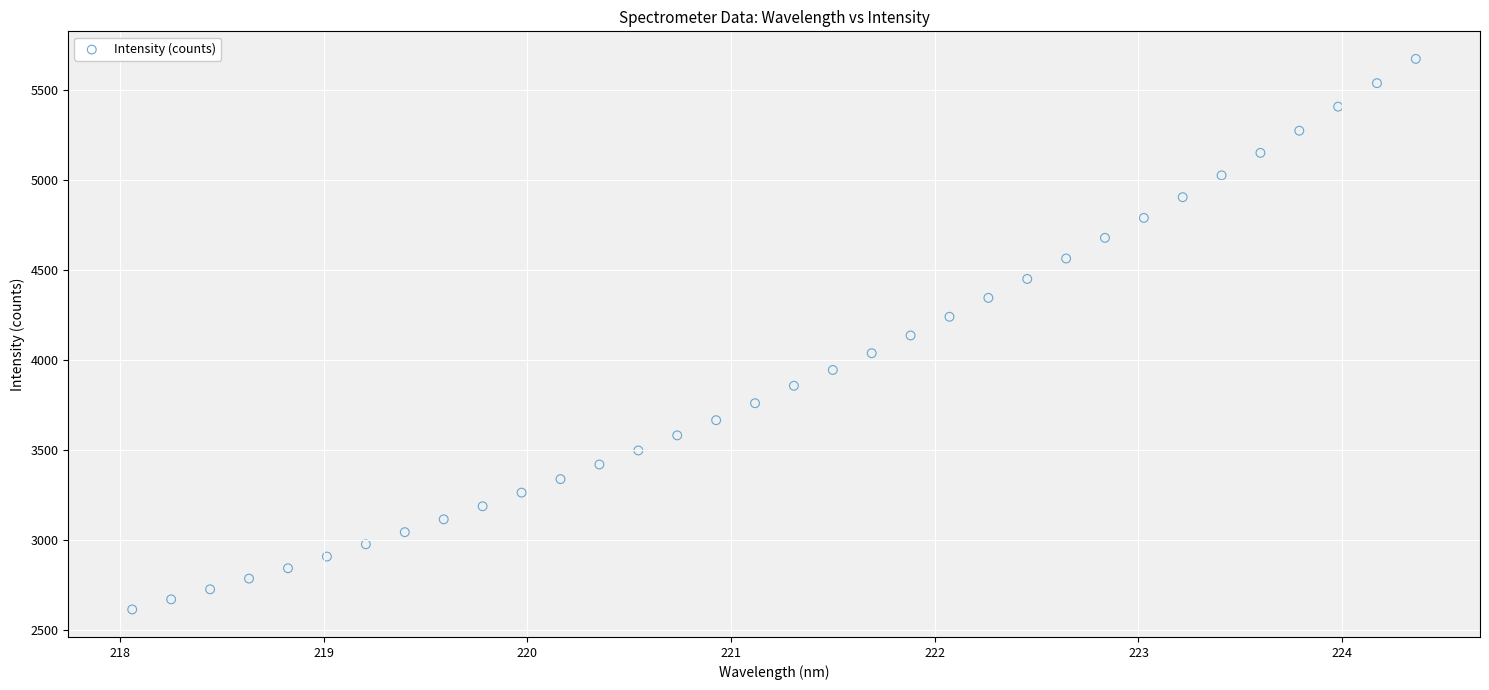

What is the range of Y values (max minus min)?

3056.6